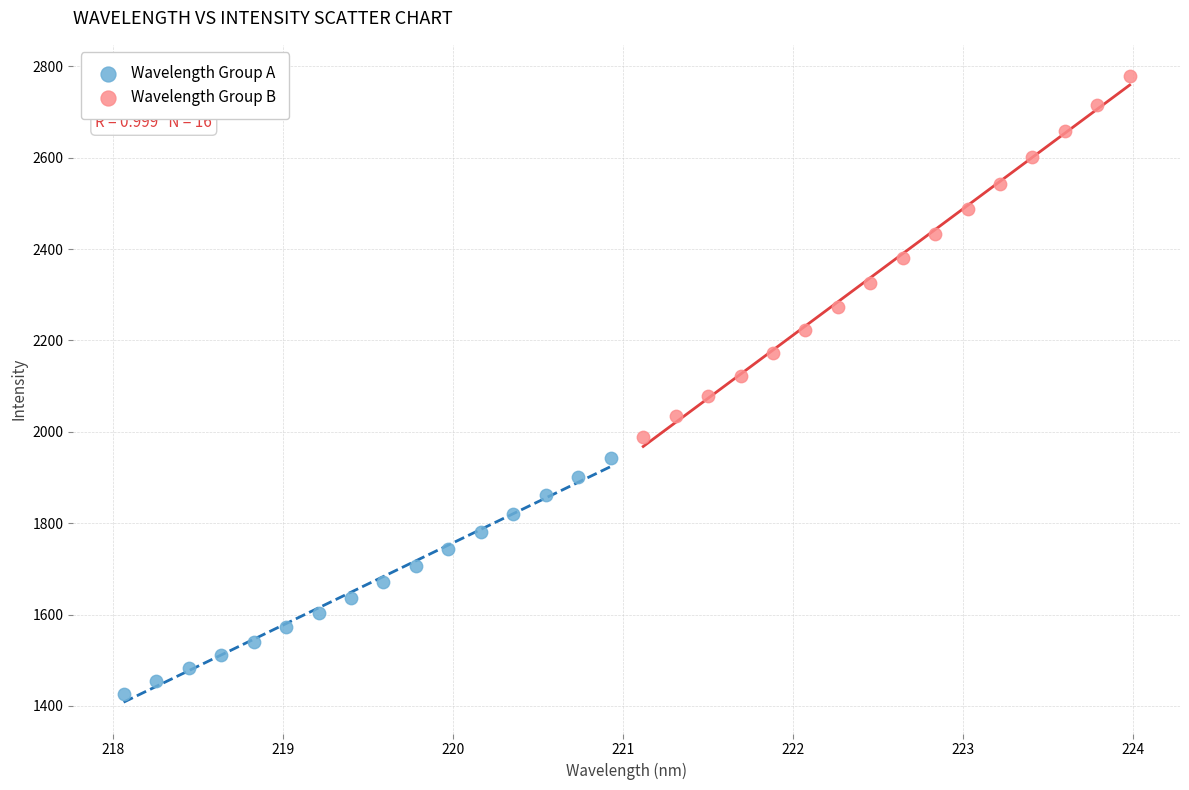

Which series has the widest spread of Y values?

Wavelength Group B